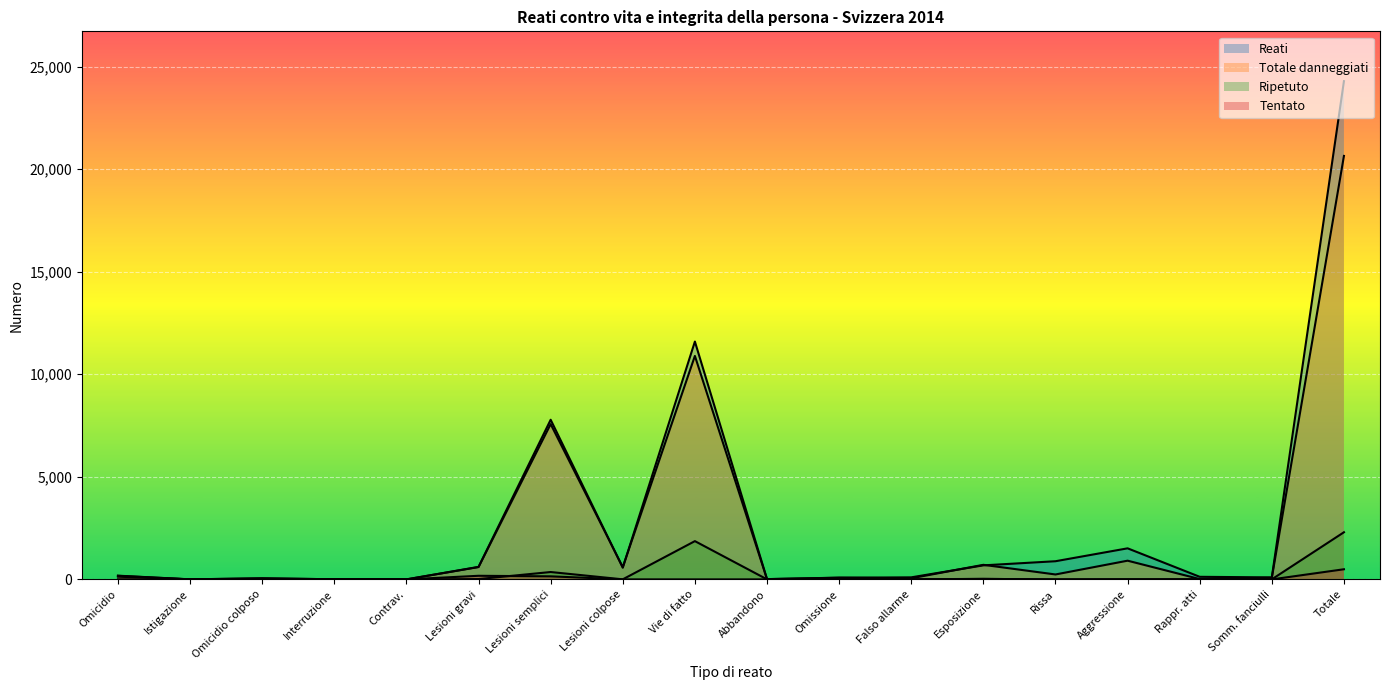

Reading left to right, extract all data points from this chart.

Reati: 173	2	51	6	1	609	7782	568	11593	13	81	100	684	885	1514	126	98	24286
Totale danneggiati: 181	2	53	5	0	601	7569	600	10892	13	85	53	710	240	912	16	80	20642
Ripetuto: 3	0	0	0	0	16	359	3	1865	2	1	7	24	0	5	10	3	2298
Tentato: 132	2	2	2	0	176	149	1	0	0	0	0	24	0	5	1	0	494